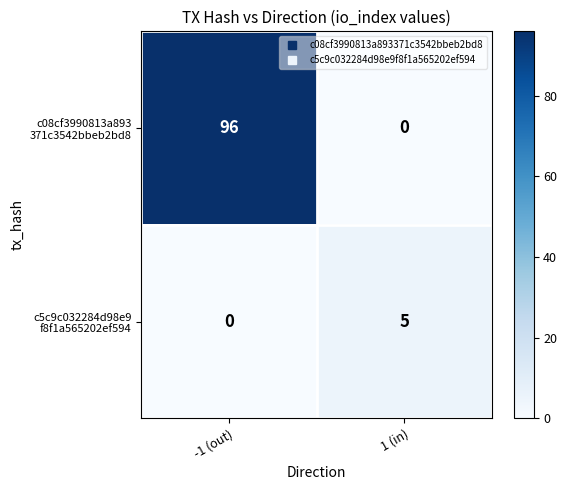

What is the spread (max minus min) of values at 1 (in)?

5